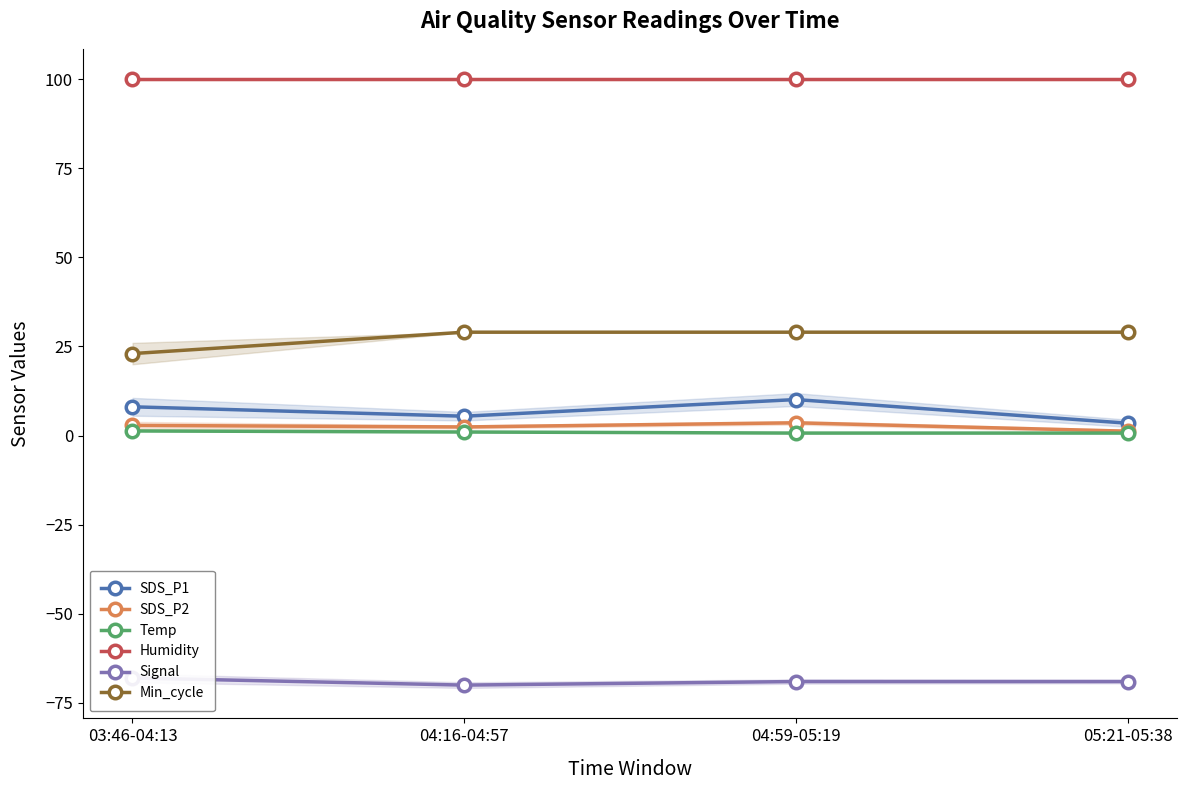

What are all the series names shown in the legend?

SDS_P1, SDS_P2, Temp, Humidity, Signal, Min_cycle